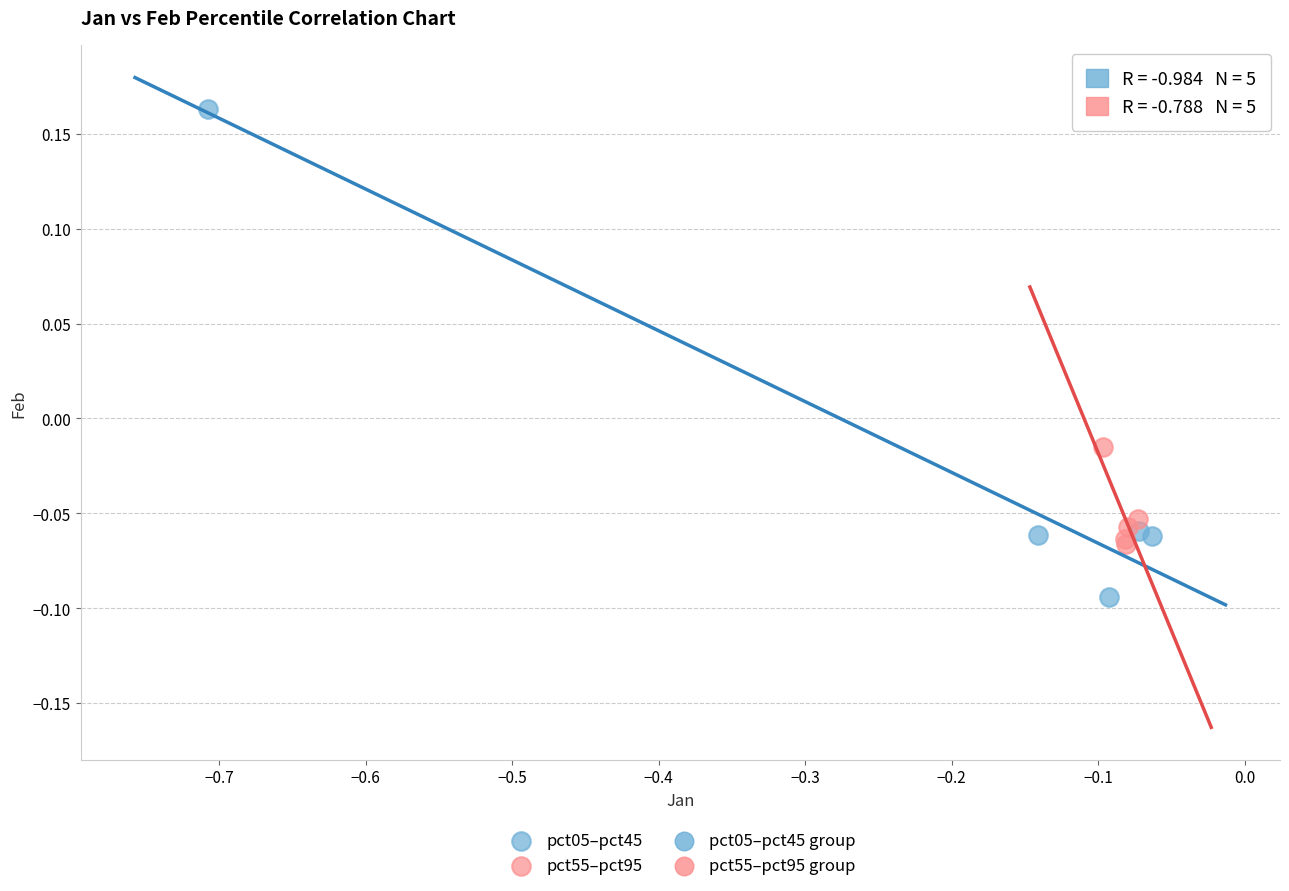

Which series contains the lowest Y value?

pct05–pct45